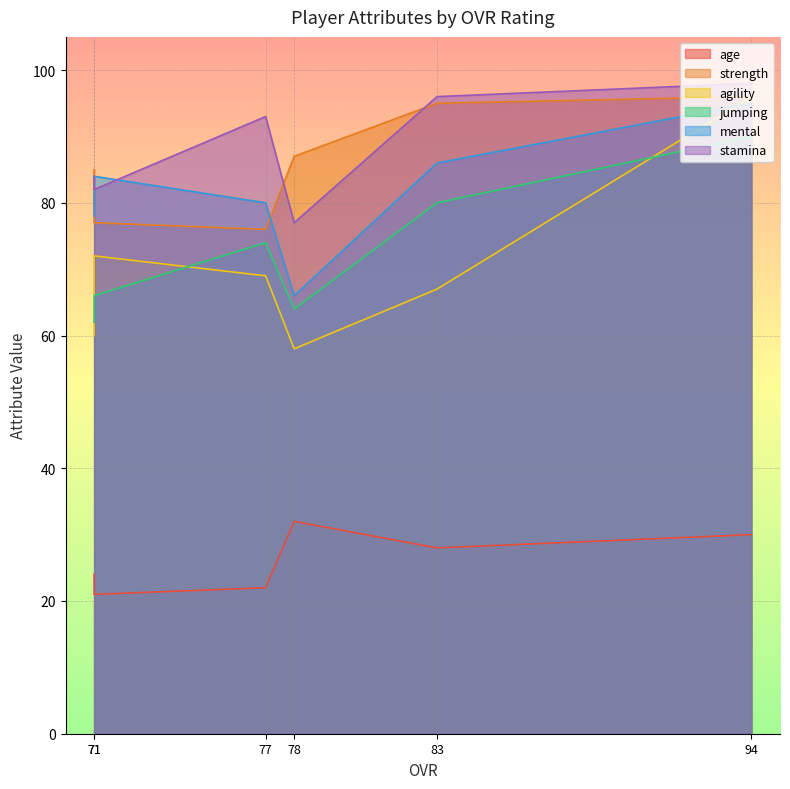

What is the difference between the stamina values at 77 and 78?

16